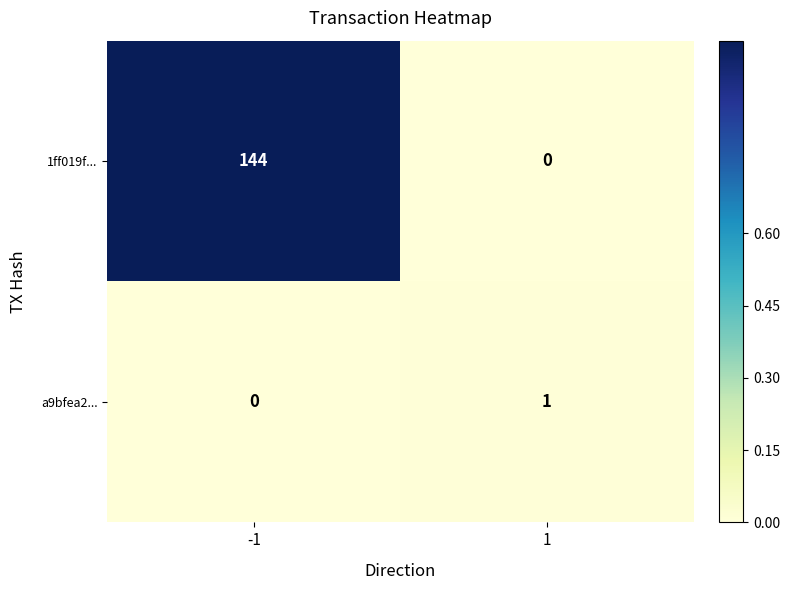

The 1ff019f... series shows 99 at -1. True or false?

False